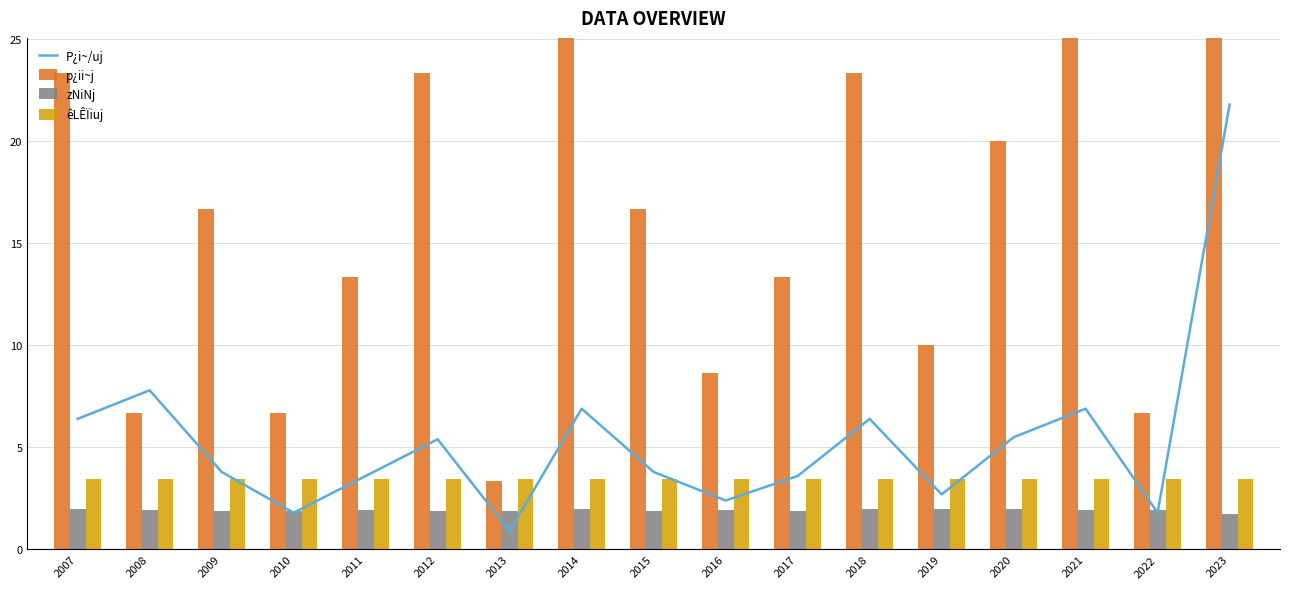

What are all the series names shown in the legend?

P¿i~/uj, p¿ii~j, zNiNj, êLÊÏiuj